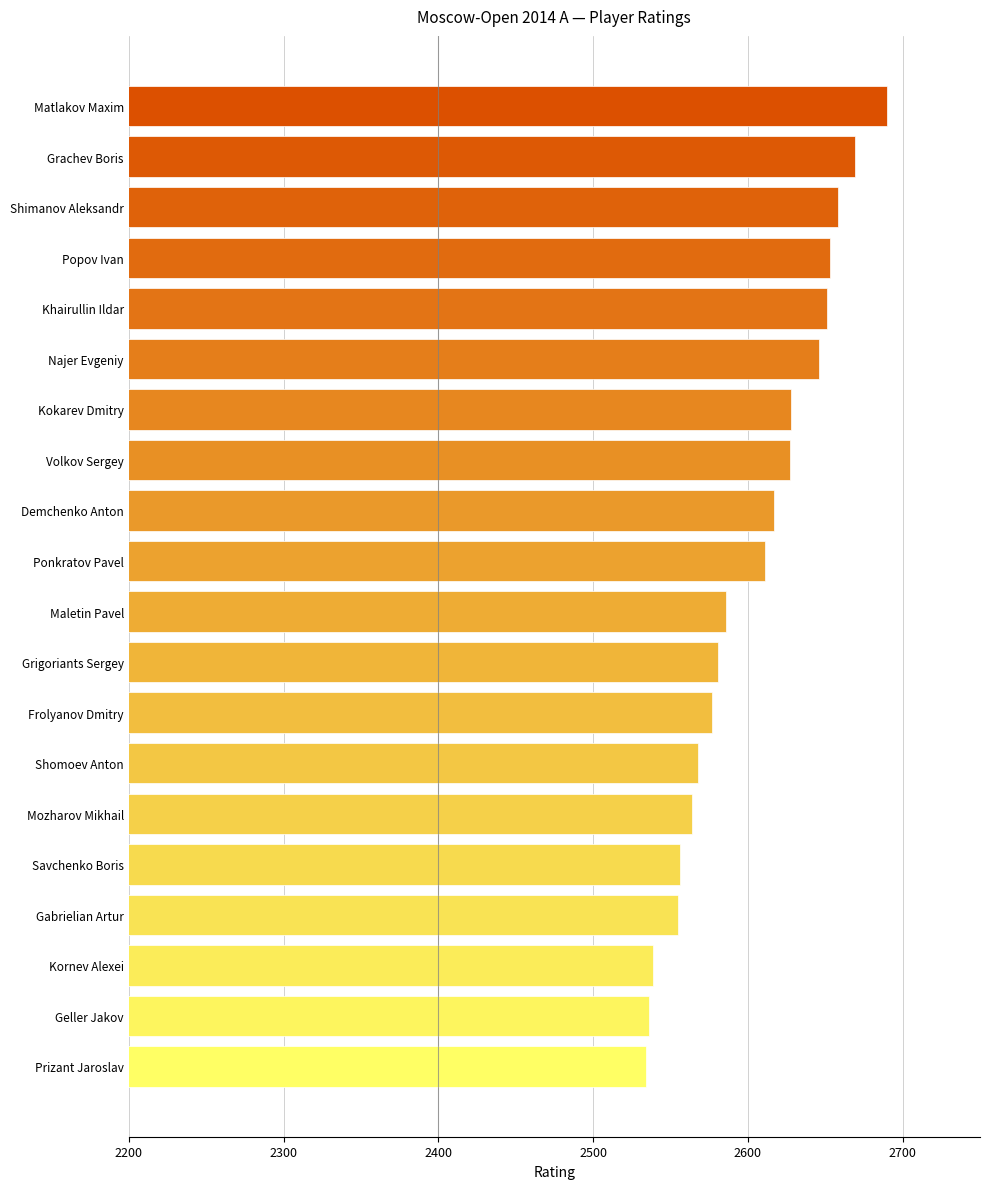

Is it true that the value at Geller Jakov is 4077?

False